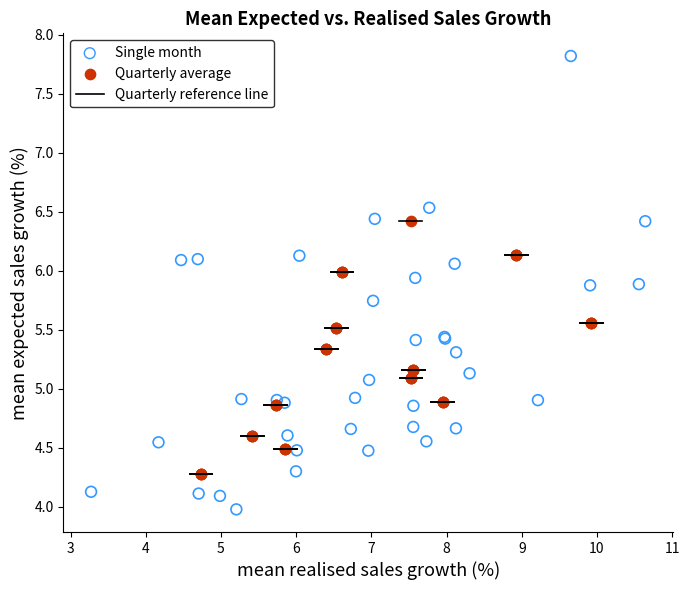

Which series has the widest spread of Y values?

Single month